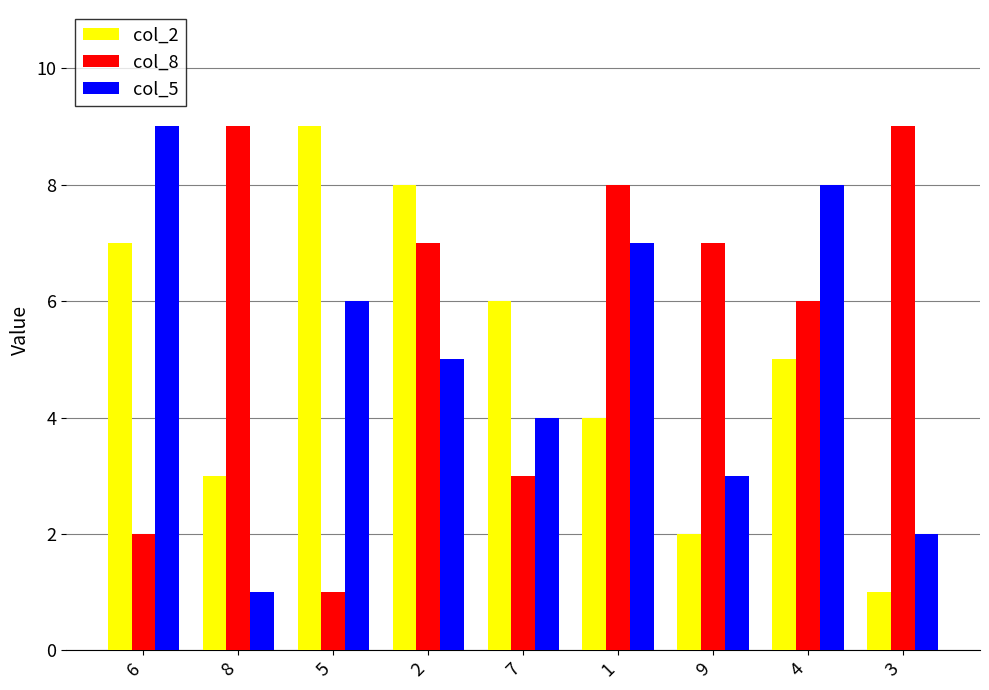

What is the label of the 9th bar from the left?

3